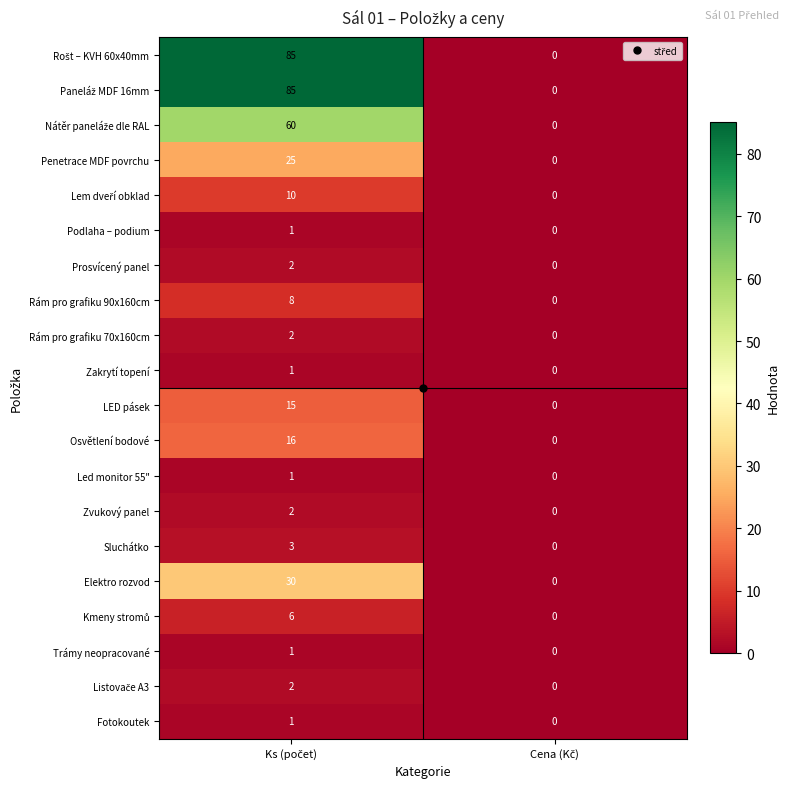

What is the greatest value displayed?

85